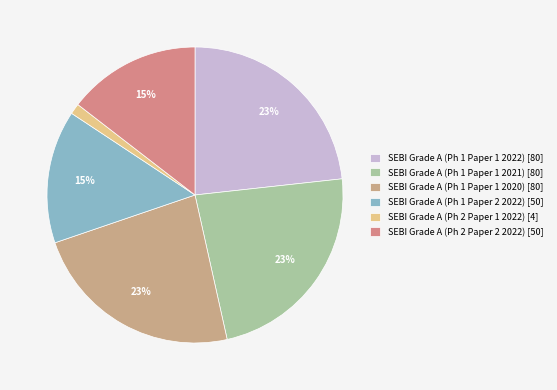

Which slice is the smallest?

SEBI Grade A (Ph 2 Paper 1 2022)